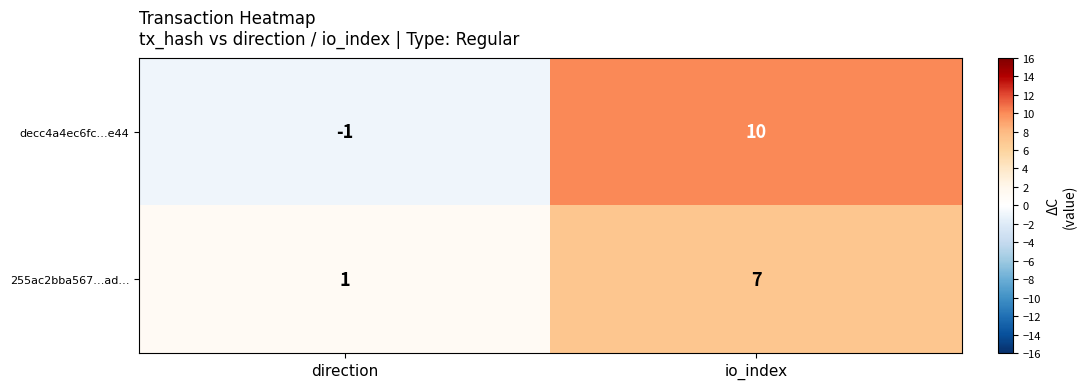

Which category has the lowest value across all series?

direction